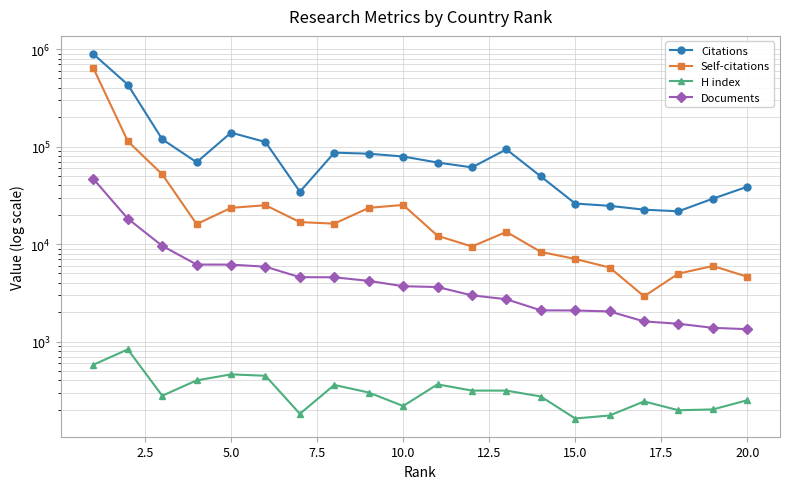

At 10.0, list the series in order from largest to smallest.

Citations, Self-citations, Documents, H index